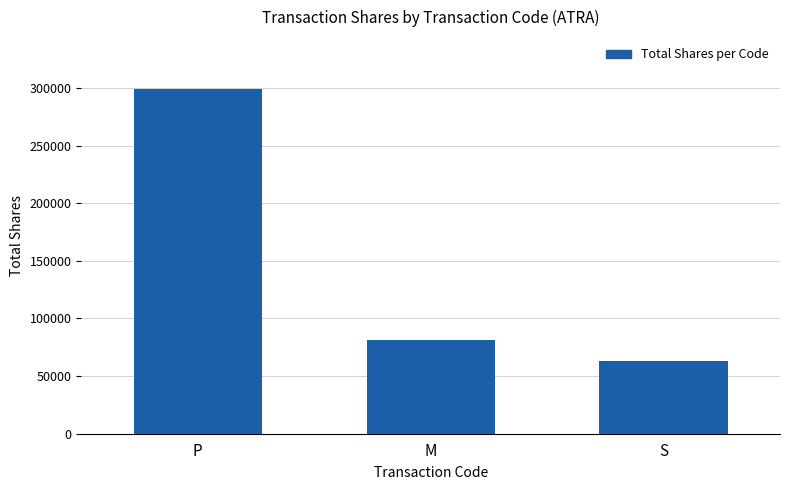

Rank the categories by value from highest to lowest.

P, M, S